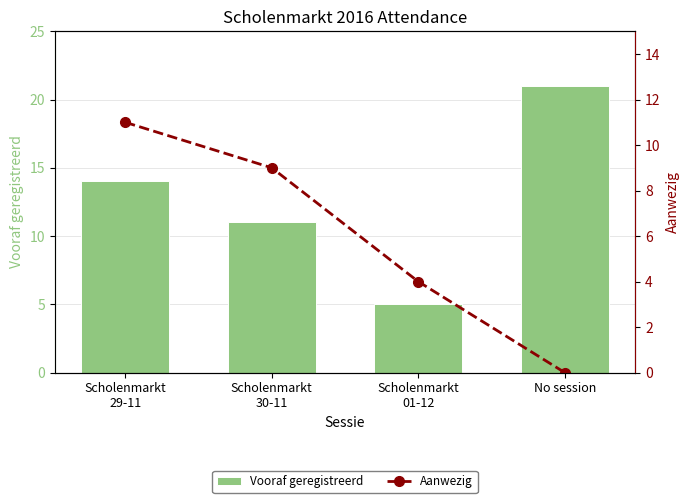

At how many categories does at least one series exceed 12?

2